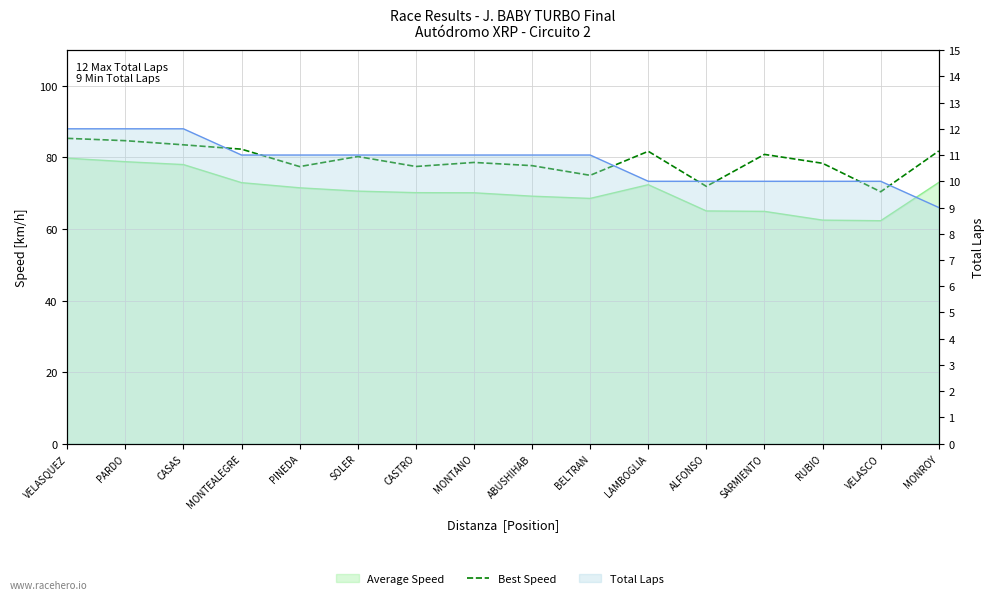

What is the sum of all values?

1267.3